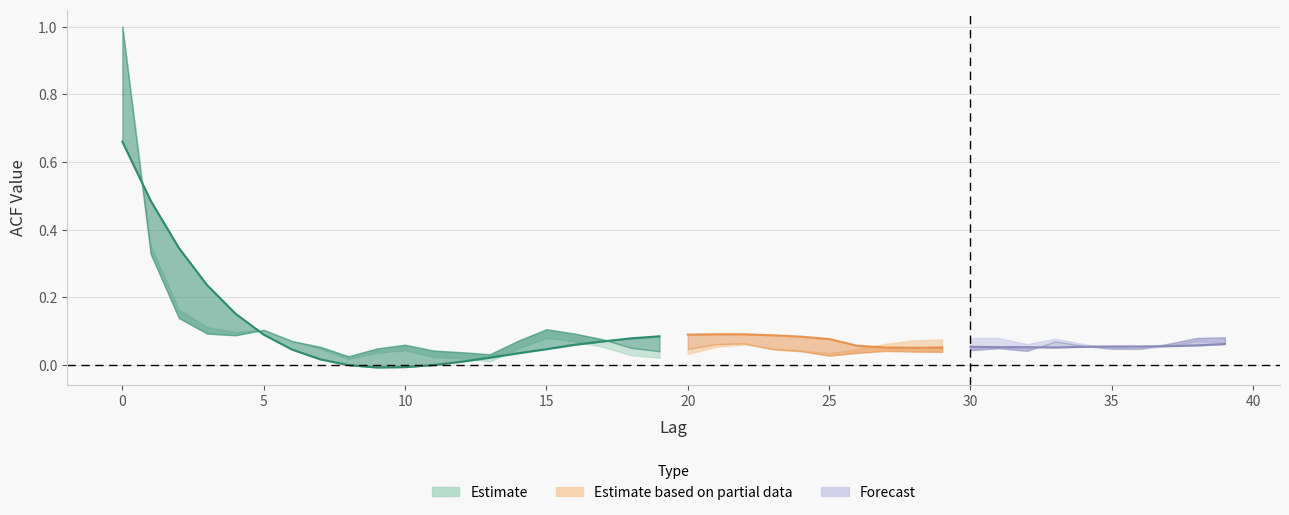

Where is acf_shown nearest to the value 0?

8